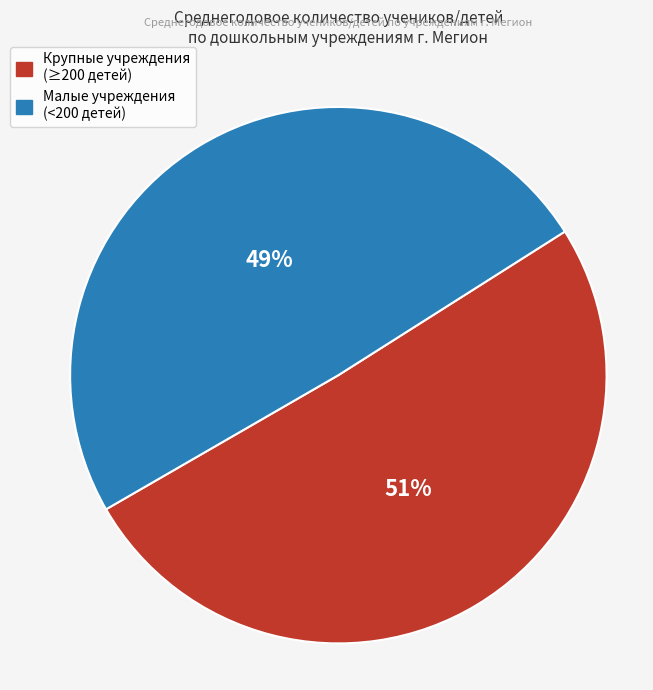

Is there a majority slice in this chart?

Yes